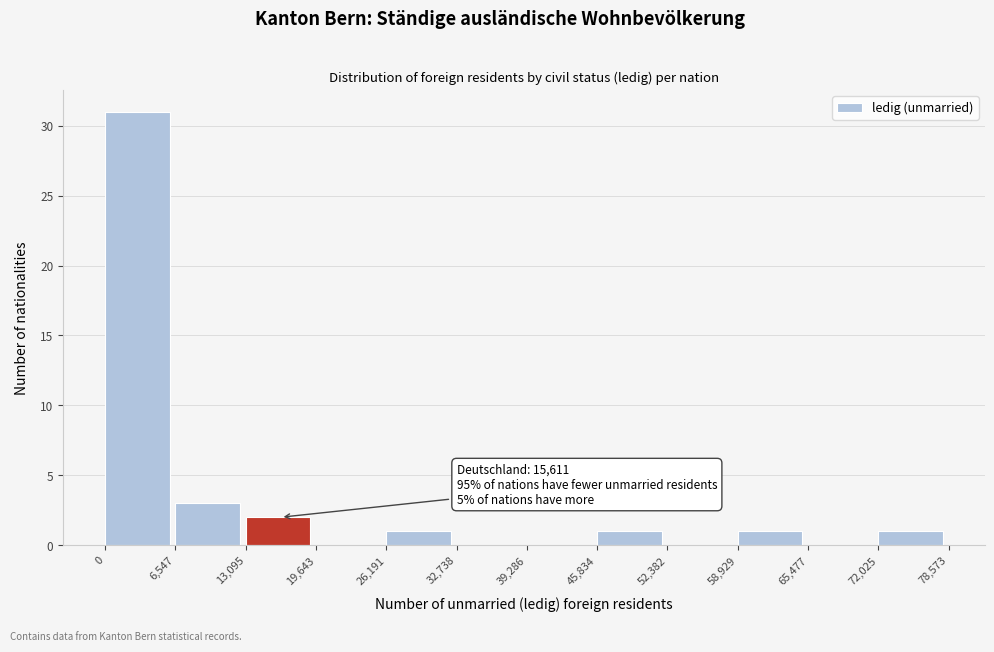

Over which range of the x-axis is the bar tallest?

0 to 6,547